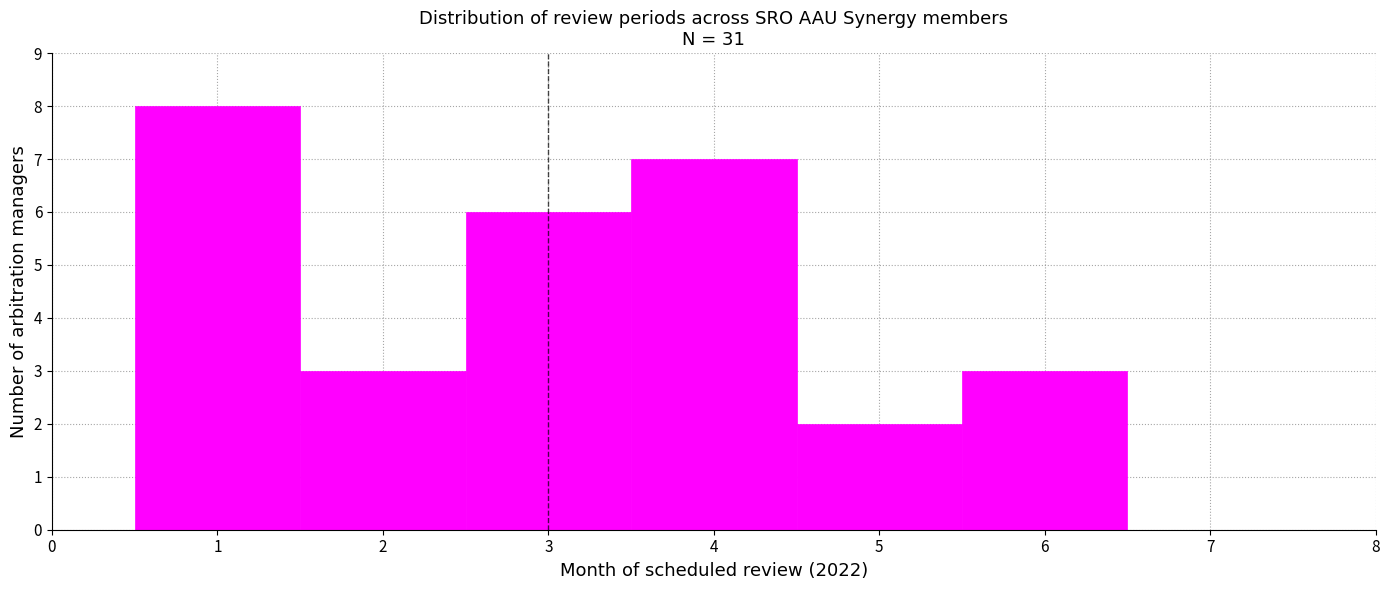

How tall is the bar that spans 4.5 to 5.5 on the x-axis? The values are not printed on the chart, so give them approximately, as read against the axis.

2